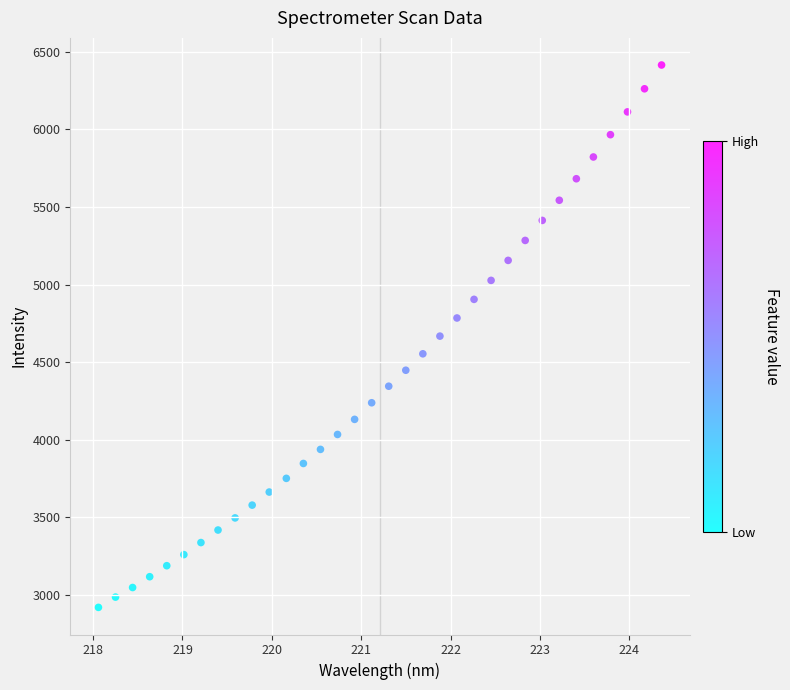

What is the range of X values (max minus min)?

6.3